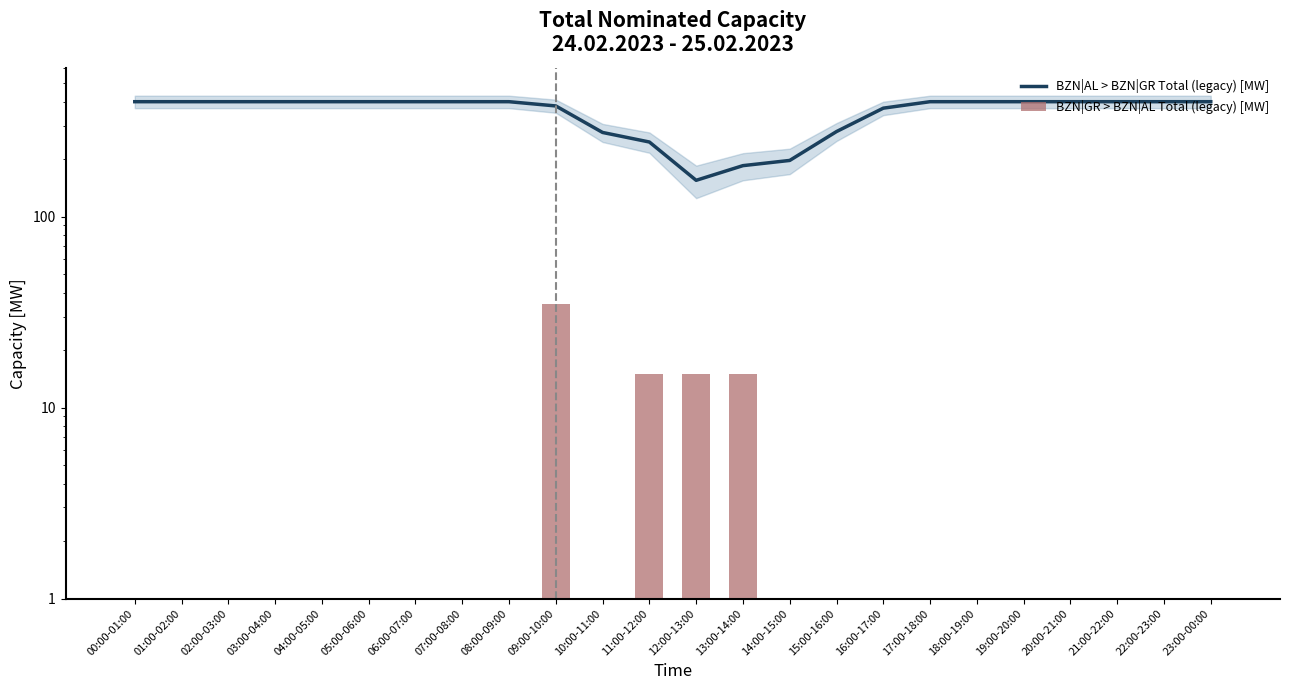

Which series has the largest range (max minus min)?

BZN|AL > BZN|GR Total (legacy) [MW]